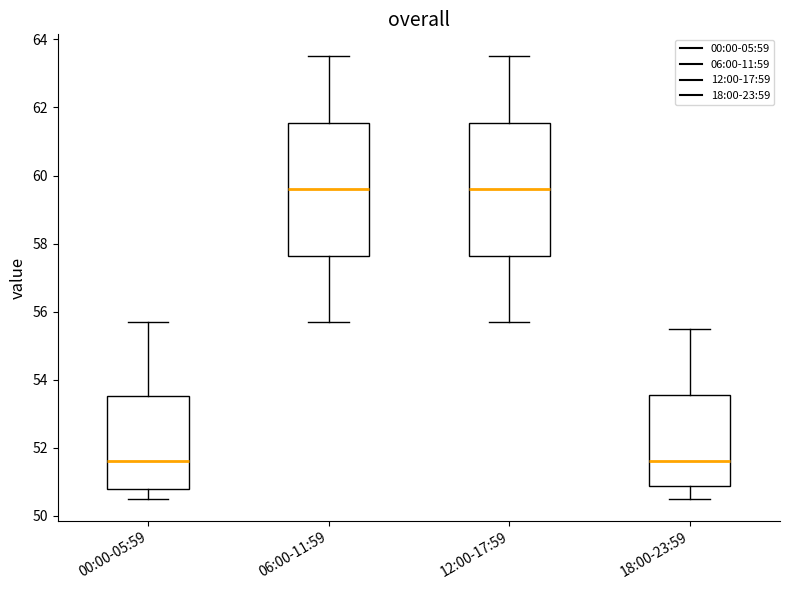

Reading left to right, read every box against the y-axis: the position of its median line, the range the box covers, and the ends of its whiskers. The values are not printed on the chart, so give them approximately, as read against the axis.

00:00-05:59: median 51.6, box 50.8 to 53.6, whiskers 50.6 to 55.8
06:00-11:59: median 59.6, box 57.6 to 61.6, whiskers 55.8 to 63.6
12:00-17:59: median 59.6, box 57.6 to 61.6, whiskers 55.8 to 63.6
18:00-23:59: median 51.6, box 50.8 to 53.6, whiskers 50.6 to 55.6